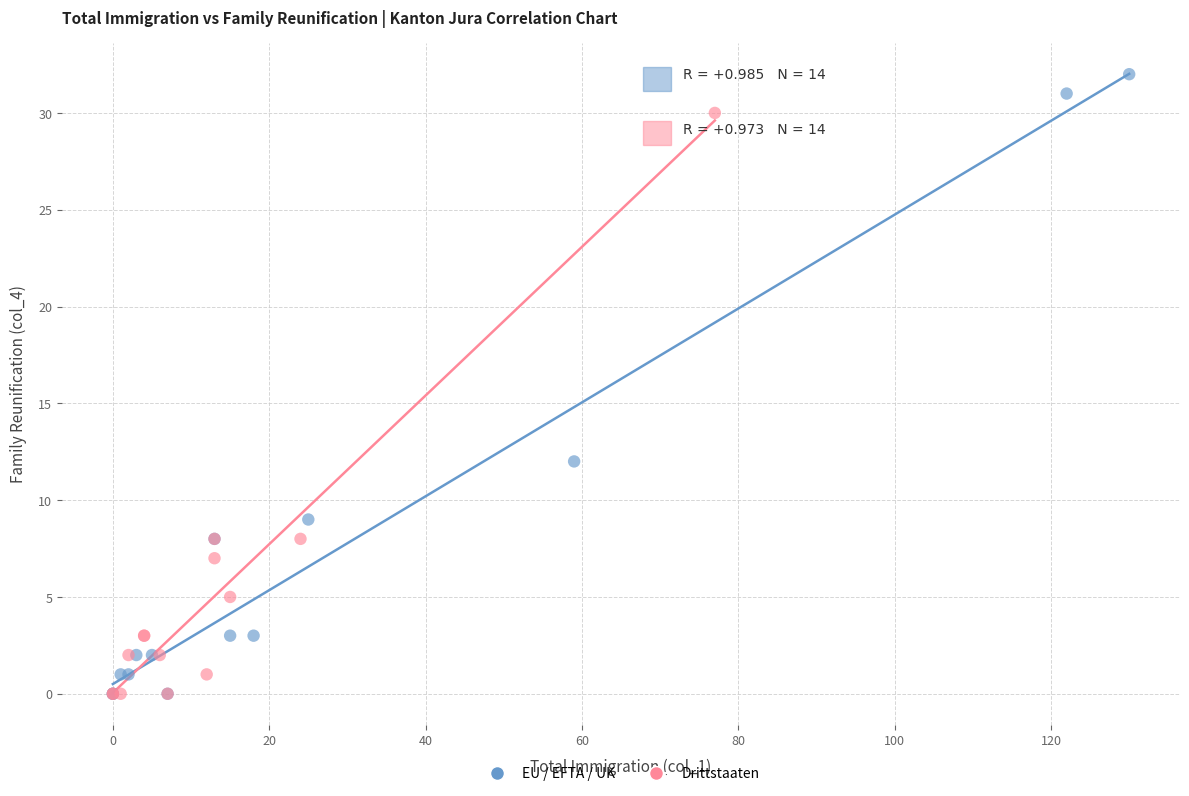

Which series contains the highest Y value?

EU / EFTA / UK